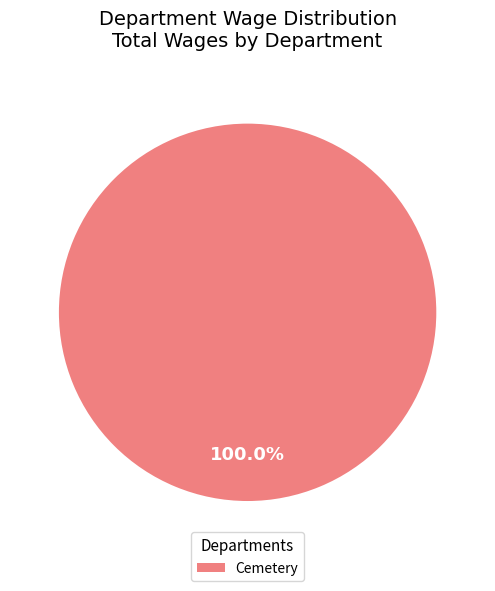

What percentage is the Cemetery slice, to the nearest percent?

100%